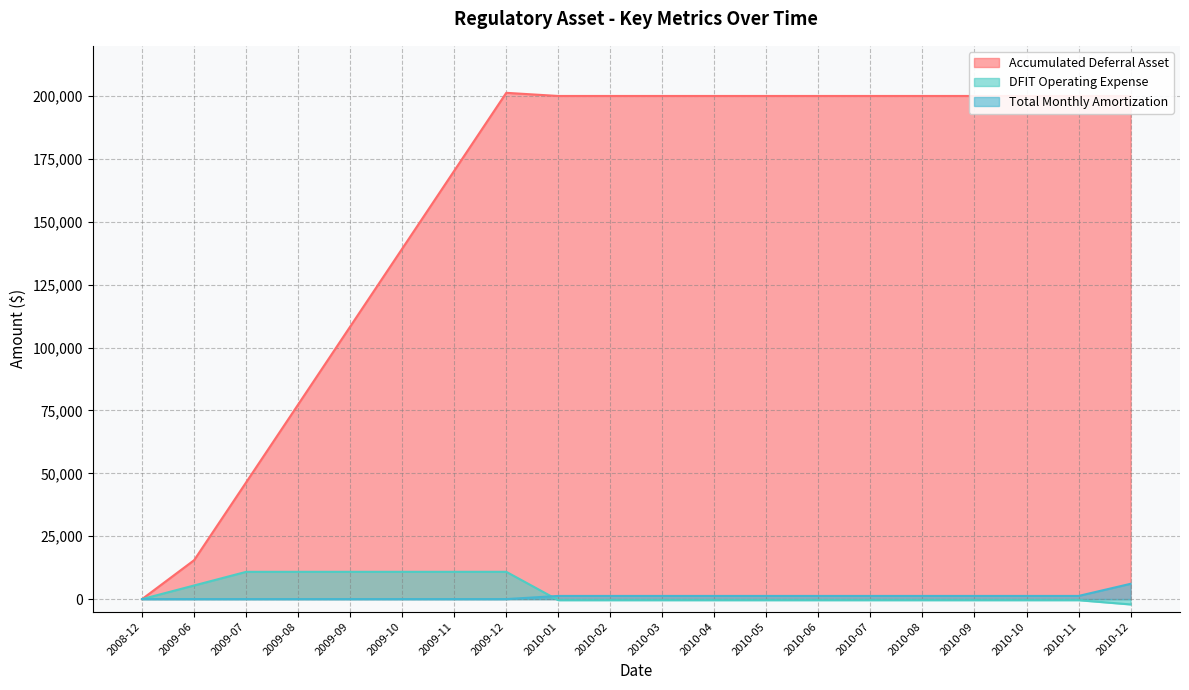

Which series has the largest total across all categories?

Accumulated Deferral Asset